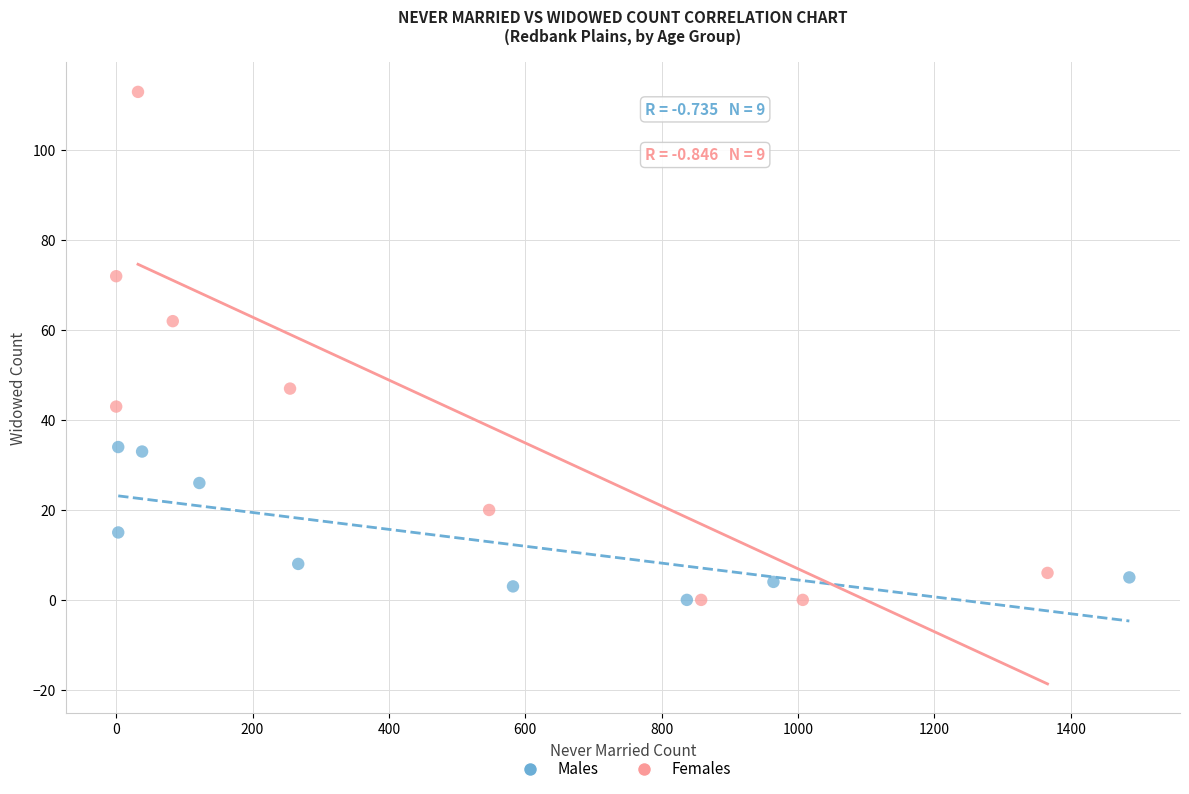

Which series has the largest Y range (max minus min)?

Females